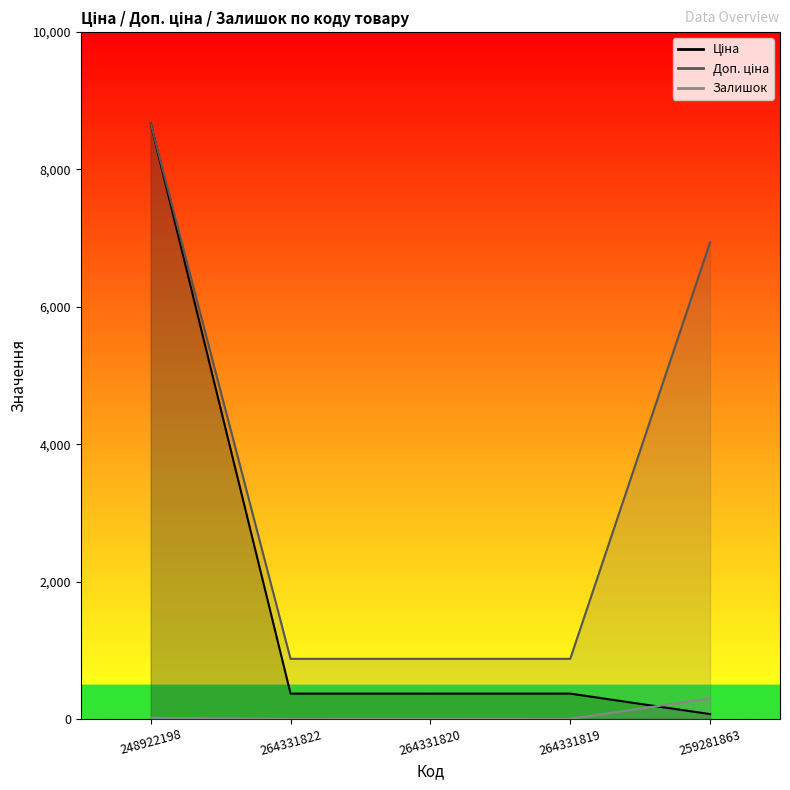

Reading left to right, what are all the values shown in this chart?

Ціна: 8669.7	367.6	367.6	367.6	69.4
Доп. ціна: 8669.7	874.0	874.0	874.0	6938.0
Залишок: 15.0	0.0	1.0	0.0	298.0